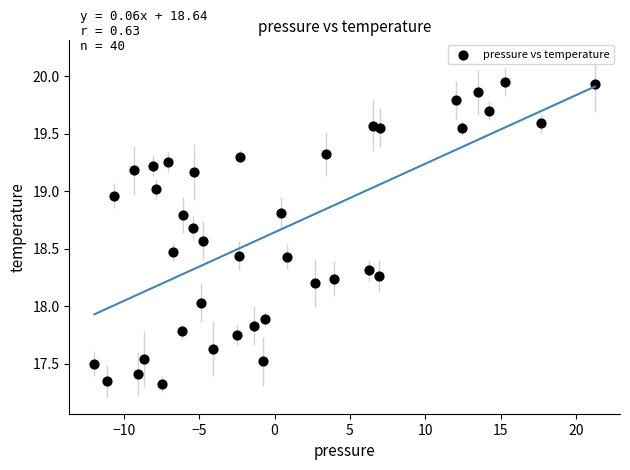

What is the range of X values (max minus min)?

33.2